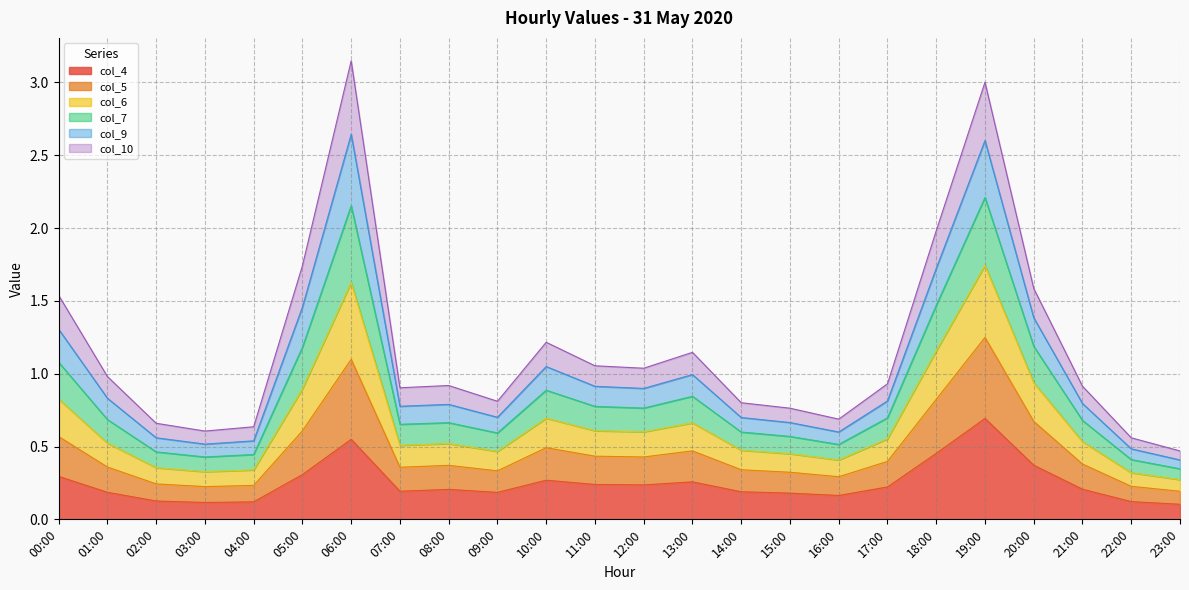

At which label does col_4 reach its peak?

19:00